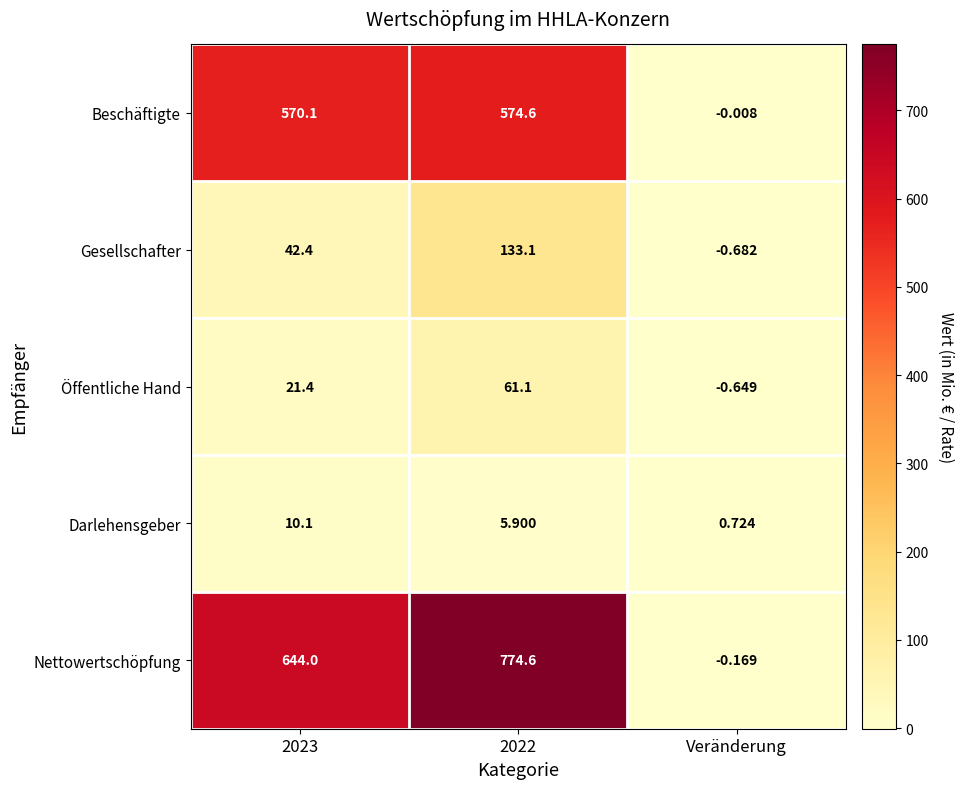

How many data points in Gesellschafter are less than 42?

1